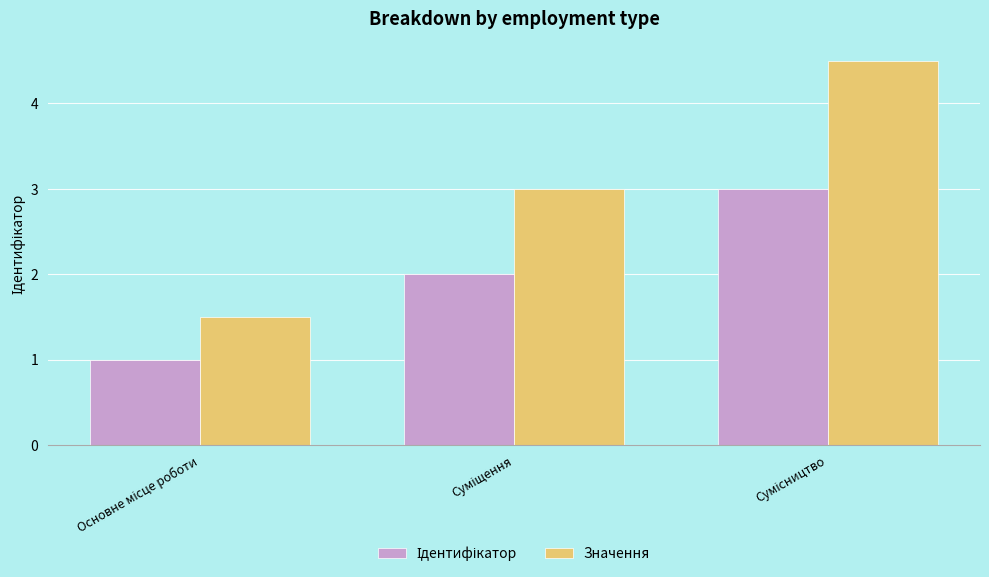

Count the number of data series in this chart.

2